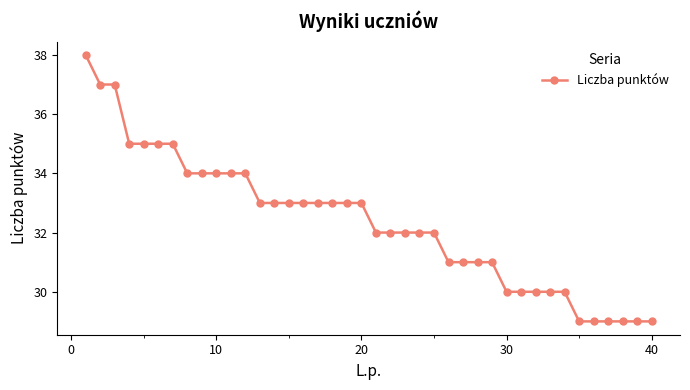

What is the difference between the maximum and second lowest values?

9